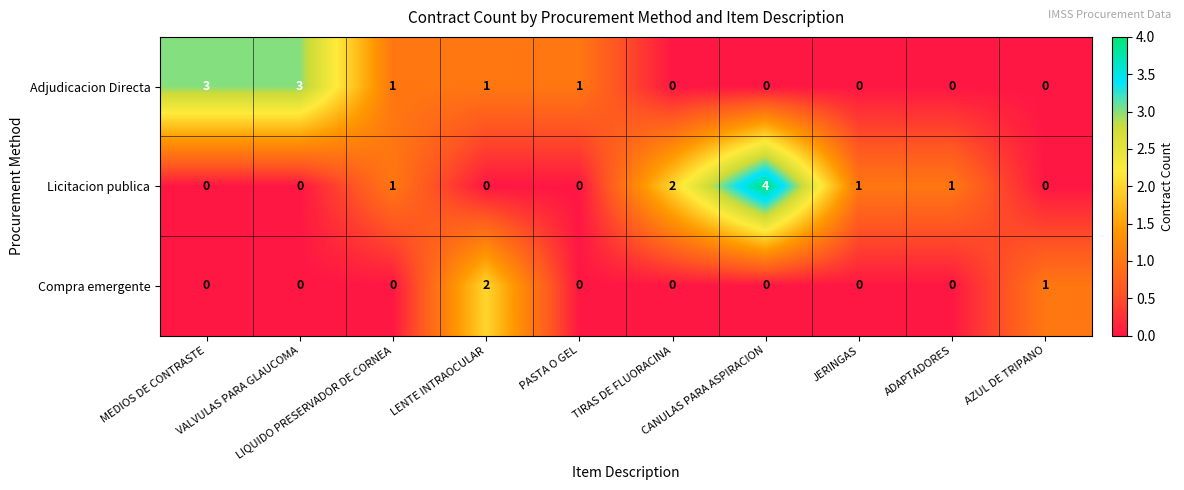

Which series has the widest spread of values?

Licitacion publica